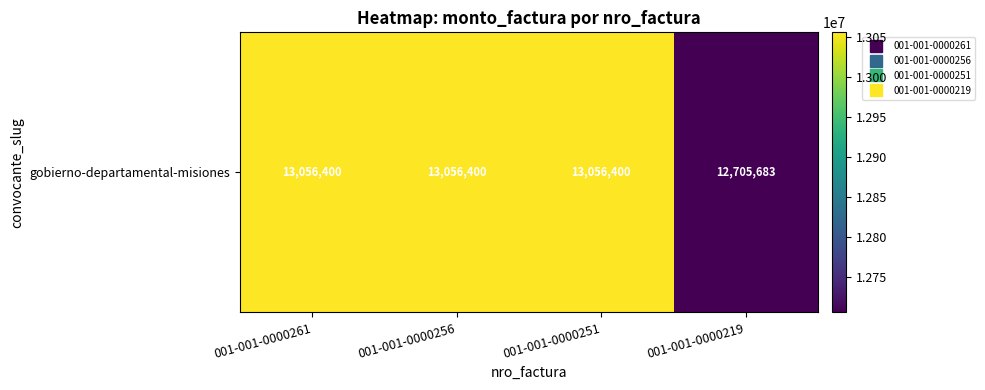

Is it true that the value at 001-001-0000251 is 7669048?

False